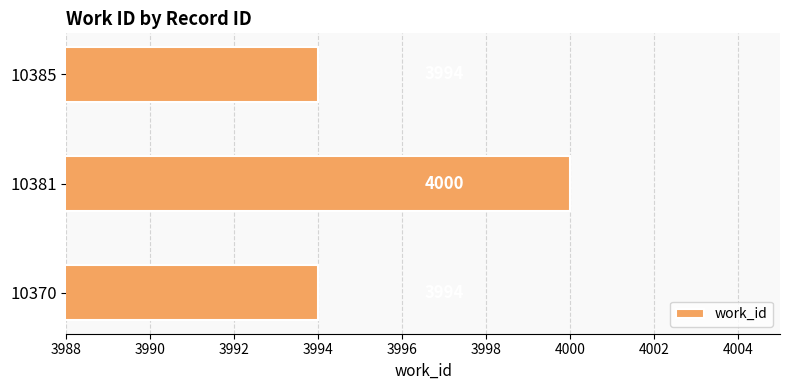

Between 10385 and 10381, which is larger?

10381